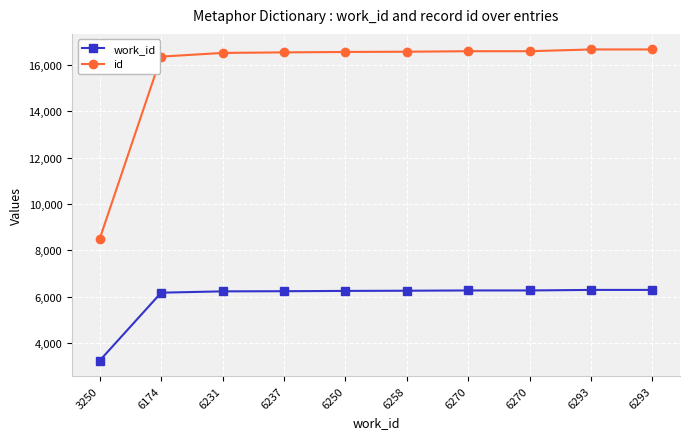

At which category does the chart reach its minimum across all series?

3250